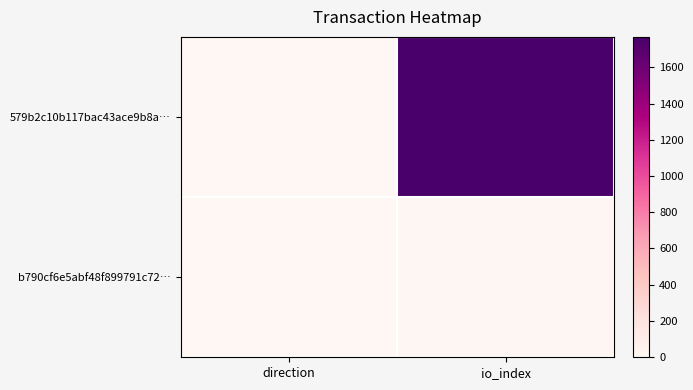

Reading right to left, what are all the values shown in this chart?

579b2c10b117bac43ace9b8a…: io_index=1768	direction=-1
b790cf6e5abf48f899791c72…: io_index=7	direction=1